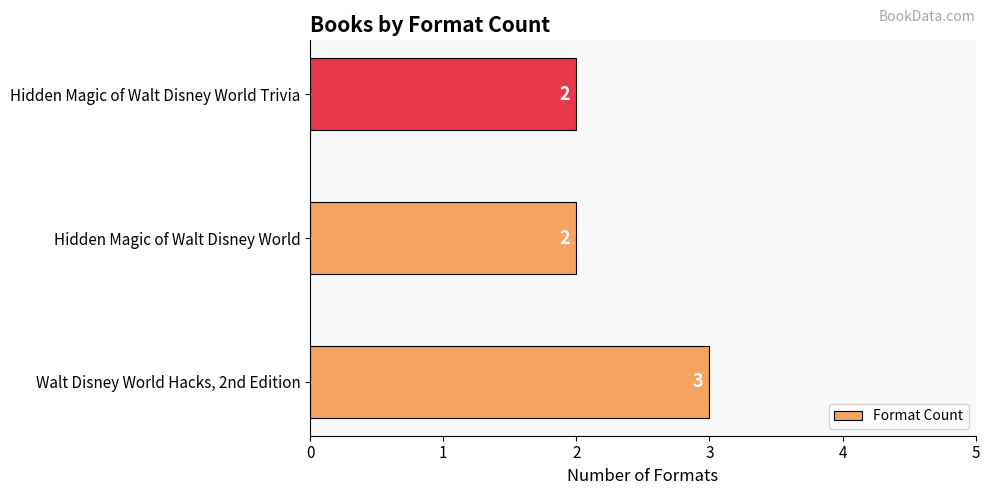

Are the bars grouped side by side (vs. stacked)?

No